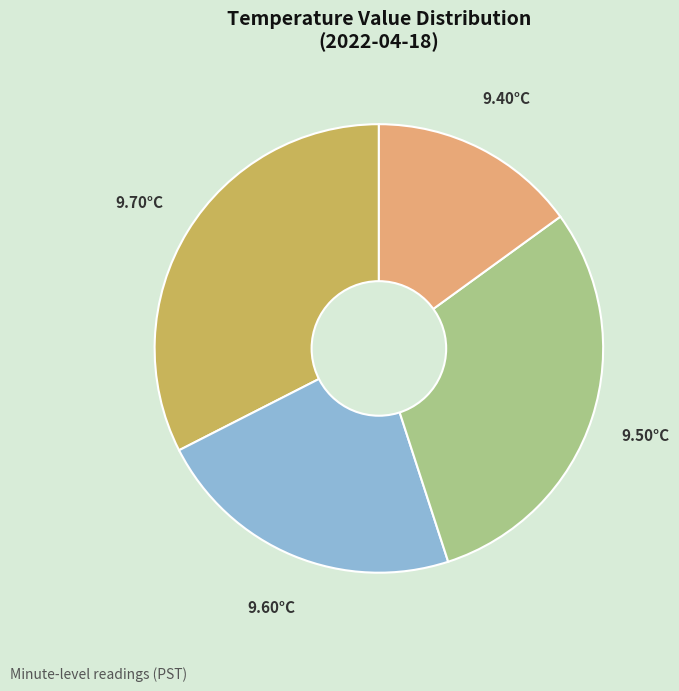

Is there a majority slice in this chart?

No